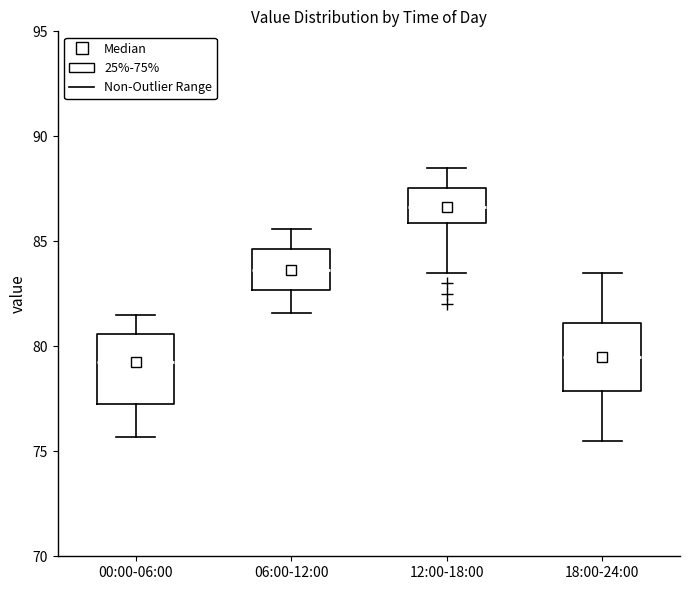

Reading left to right, transcribe this box plot: for each box, give where its median line is, the range the box spans, and where its two whiskers end, as read against the y-axis. The values are not printed on the chart, so give them approximately, as read against the axis.

00:00-06:00: median 79.5, box 77.5 to 80.5, whiskers 75.5 to 81.5
06:00-12:00: median 83.5, box 82.5 to 84.5, whiskers 81.5 to 85.5
12:00-18:00: median 86.5, box 86.0 to 87.5, whiskers 83.5 to 88.5
18:00-24:00: median 79.5, box 78.0 to 81.0, whiskers 75.5 to 83.5